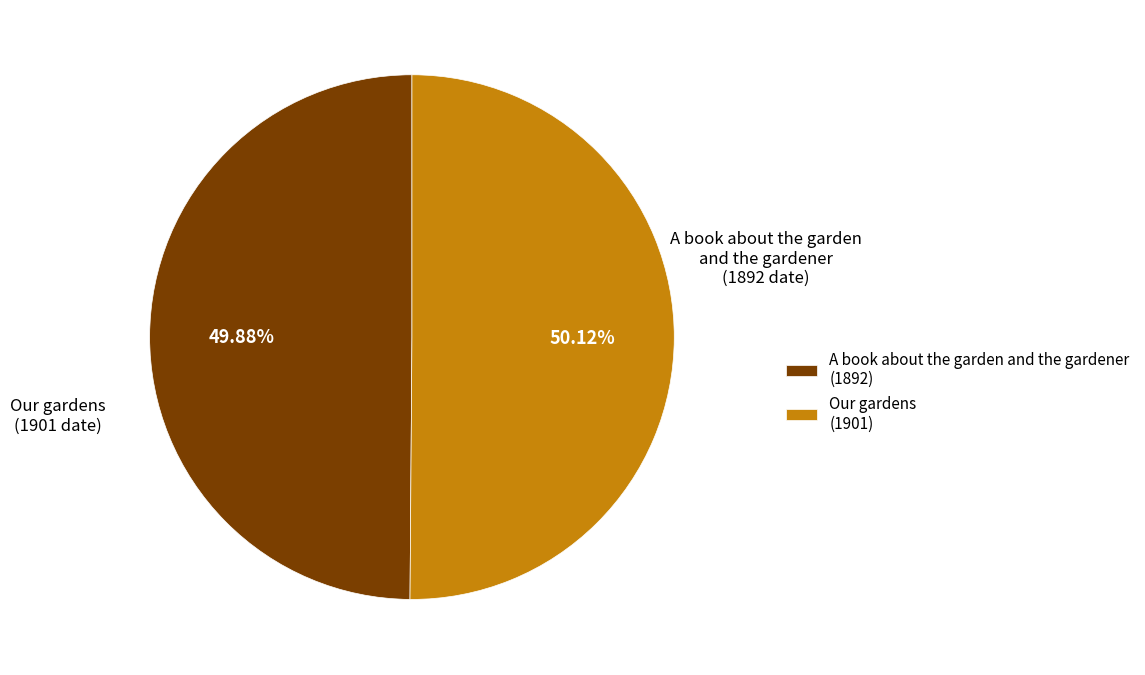

True or false: A book about the garden and the gardener accounts for 60% of the total.

False